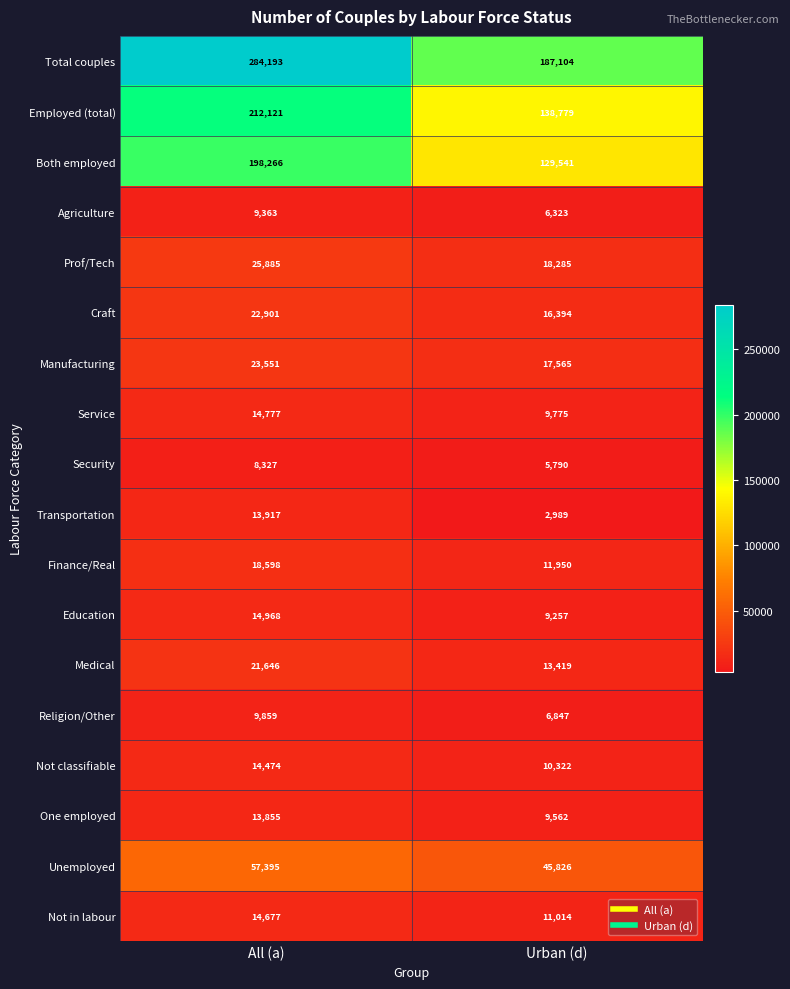

Which label corresponds to the largest value in the chart?

All (a)